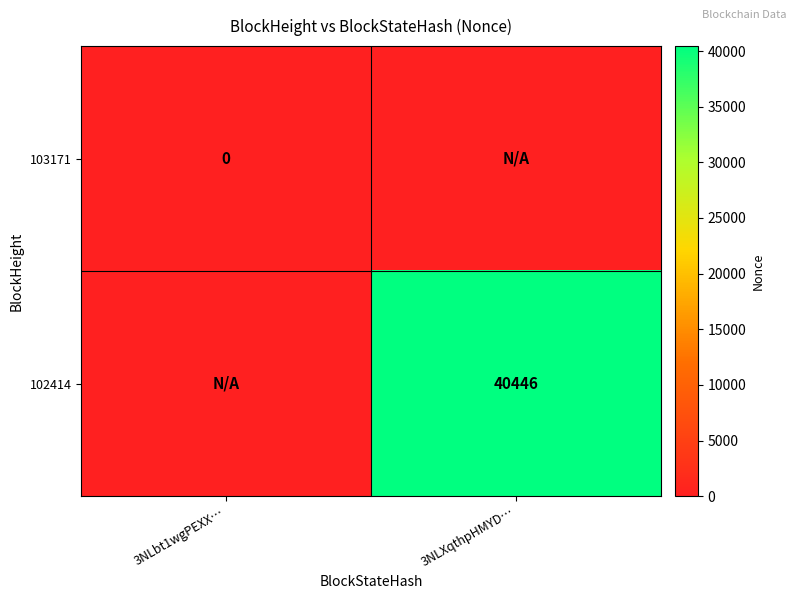

Which series has the largest total across all categories?

102414